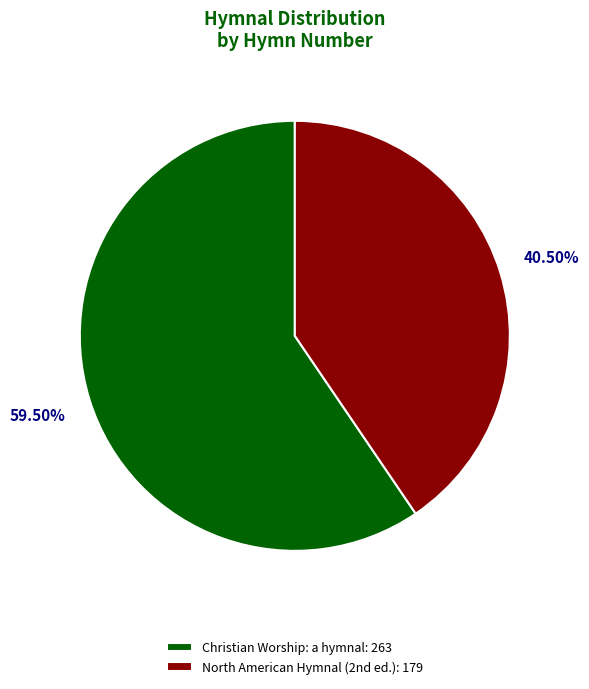

What is the largest slice in the pie chart?

Christian Worship: a hymnal